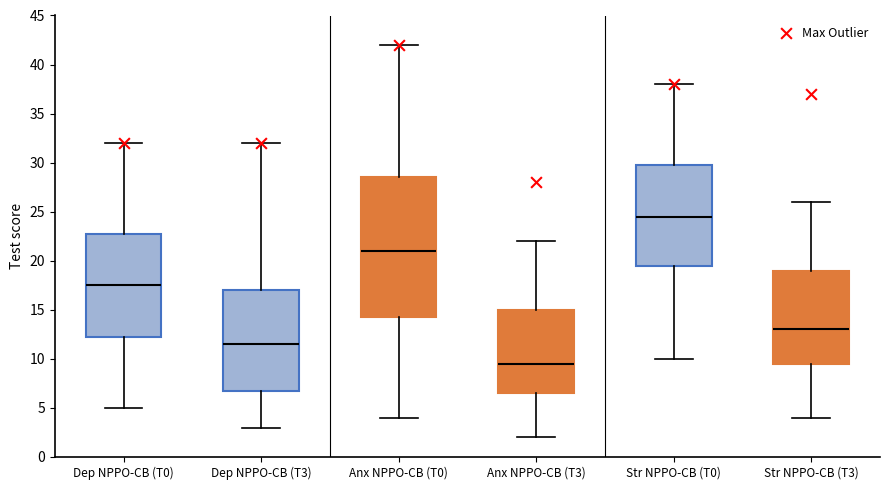

Comparing the boxes themselves (not the whiskers), which one is the tallest?

Anx NPPO-CB (T0)